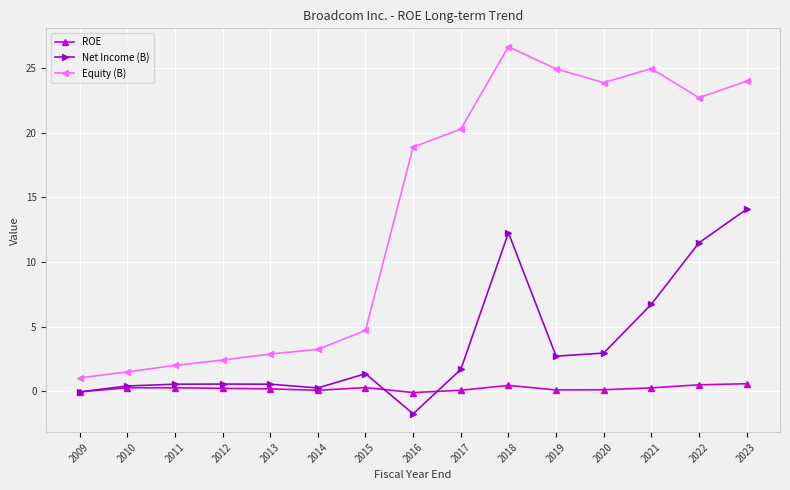

List the series in order of their peak value, highest first.

Equity (B), Net Income (B), ROE